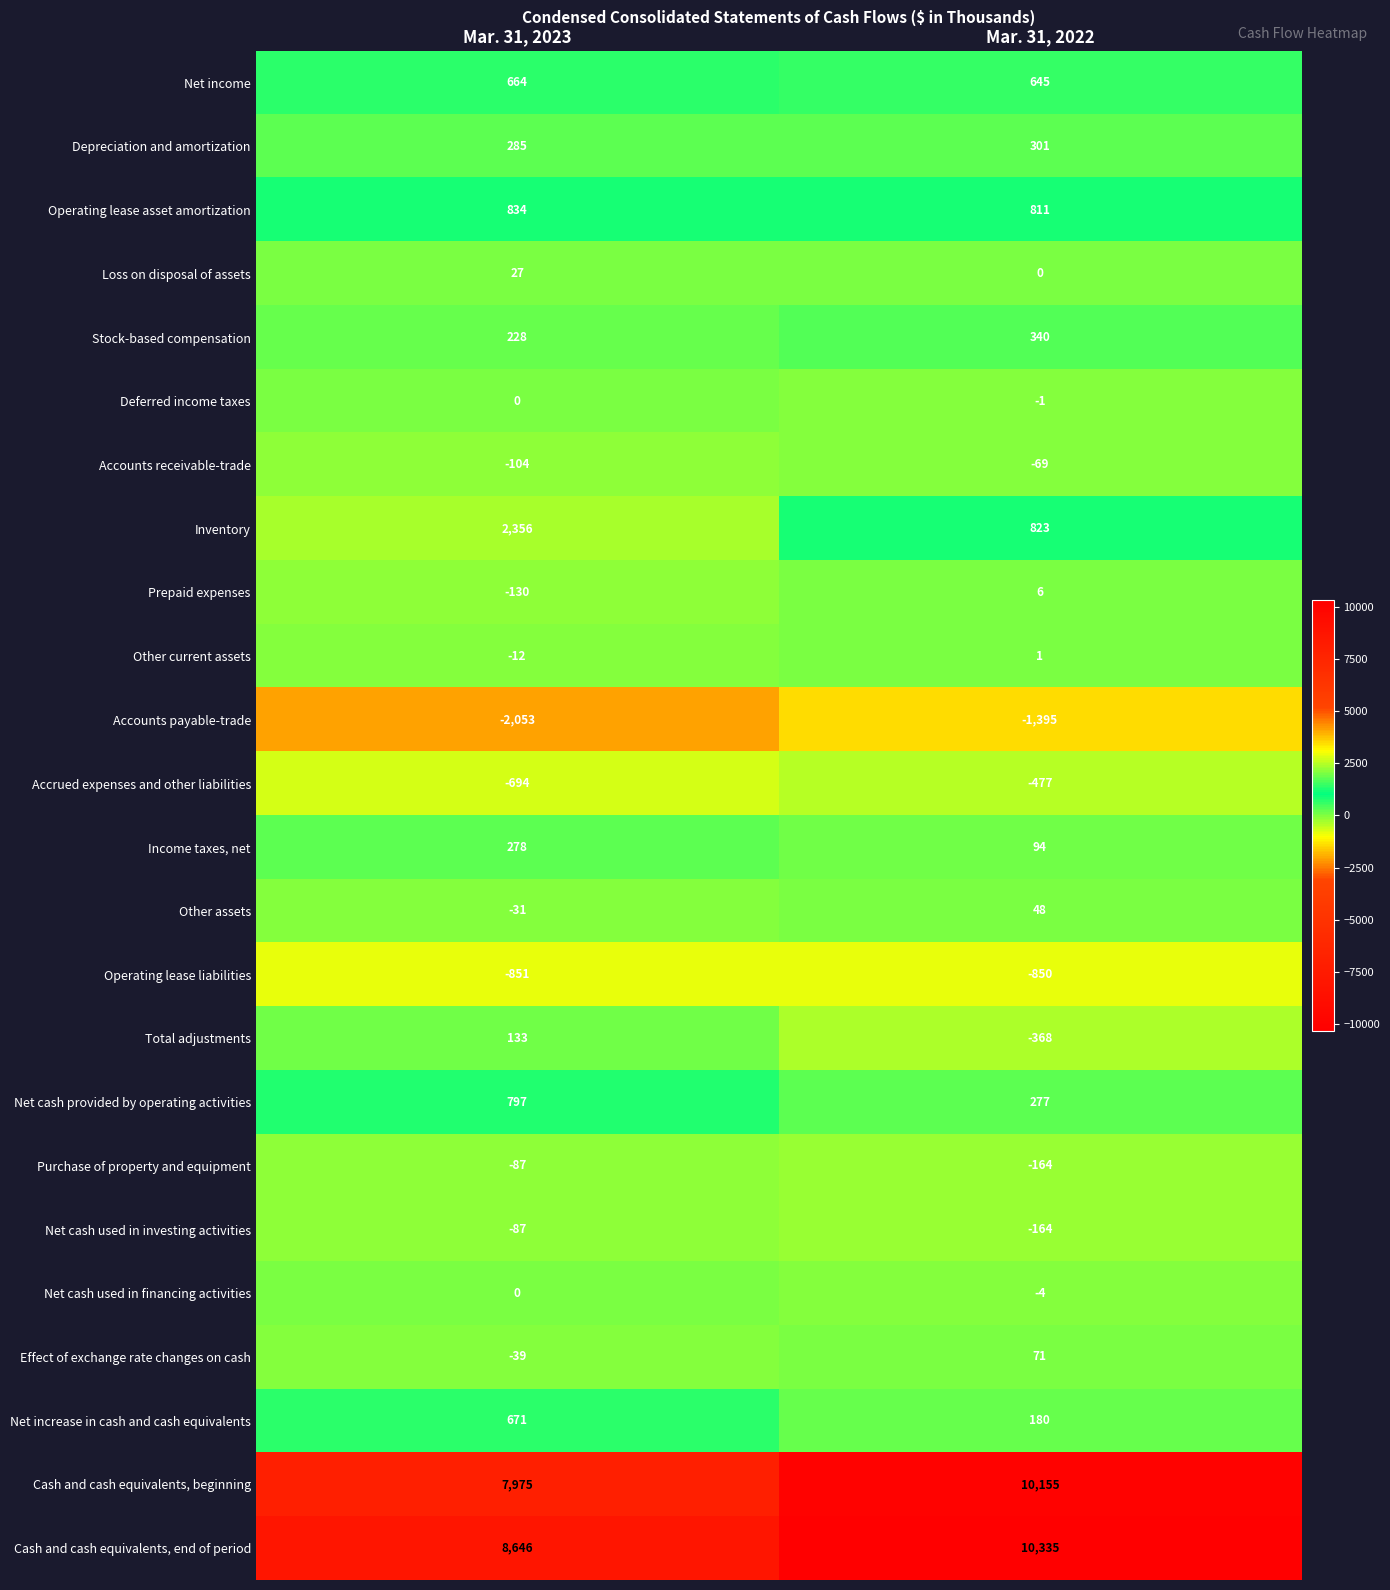

Is it true that Depreciation and amortization equals 457 at Mar. 31, 2022?

False